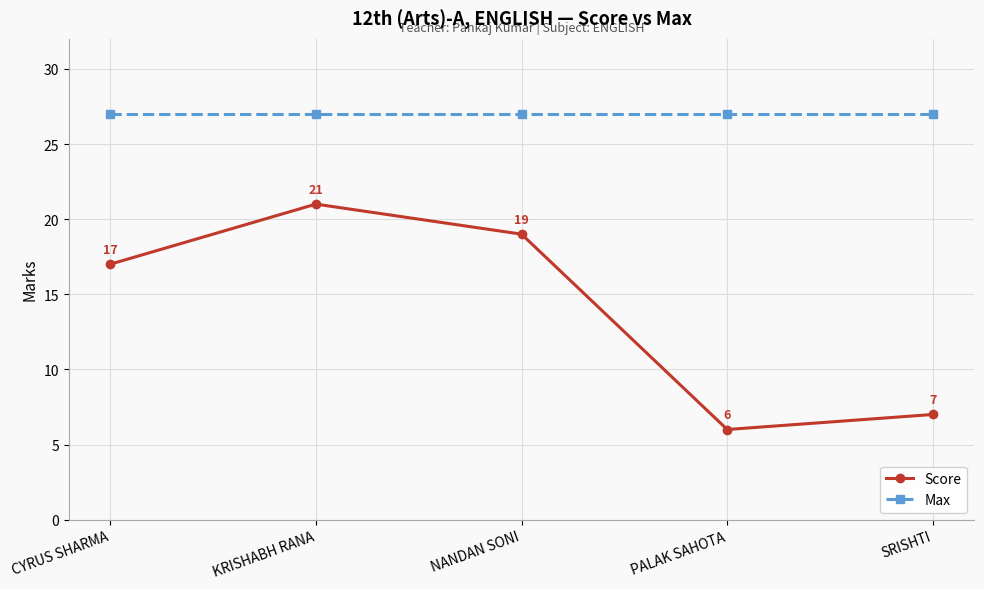

Reading left to right, list all the values displayed in this chart.

Score: CYRUS SHARMA=17	KRISHABH RANA=21	NANDAN SONI=19	PALAK SAHOTA=6	SRISHTI=7
Max: CYRUS SHARMA=27	KRISHABH RANA=27	NANDAN SONI=27	PALAK SAHOTA=27	SRISHTI=27